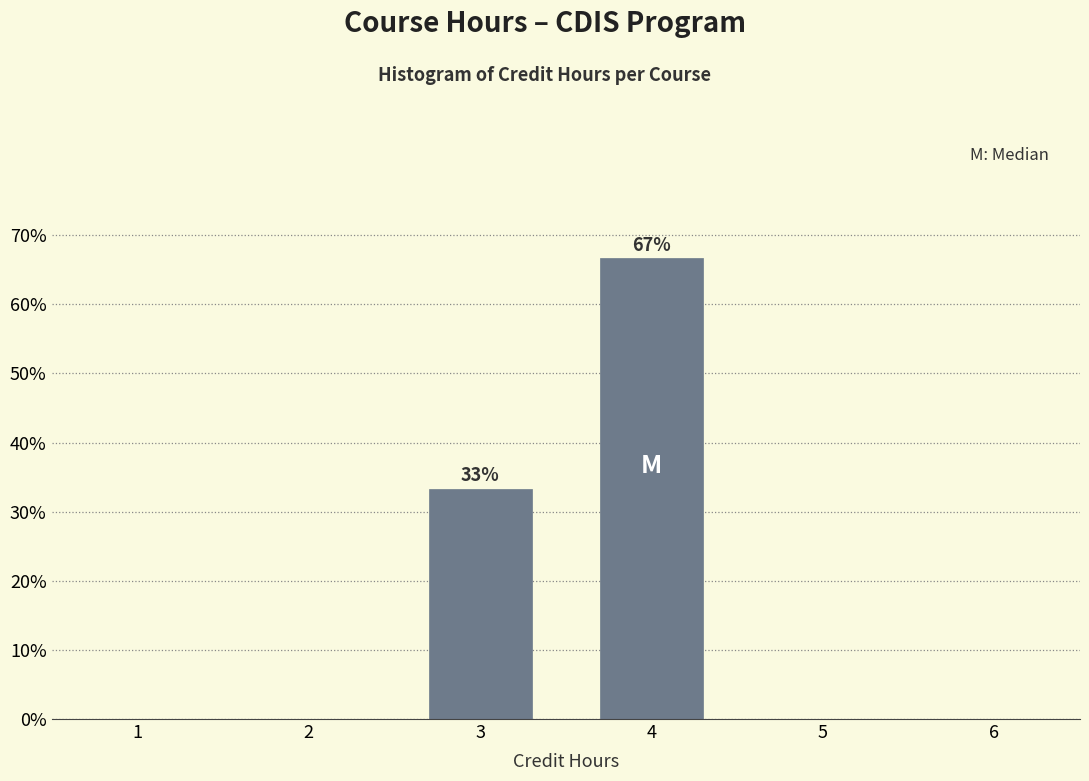

Which label corresponds to the smallest value in the chart?

3